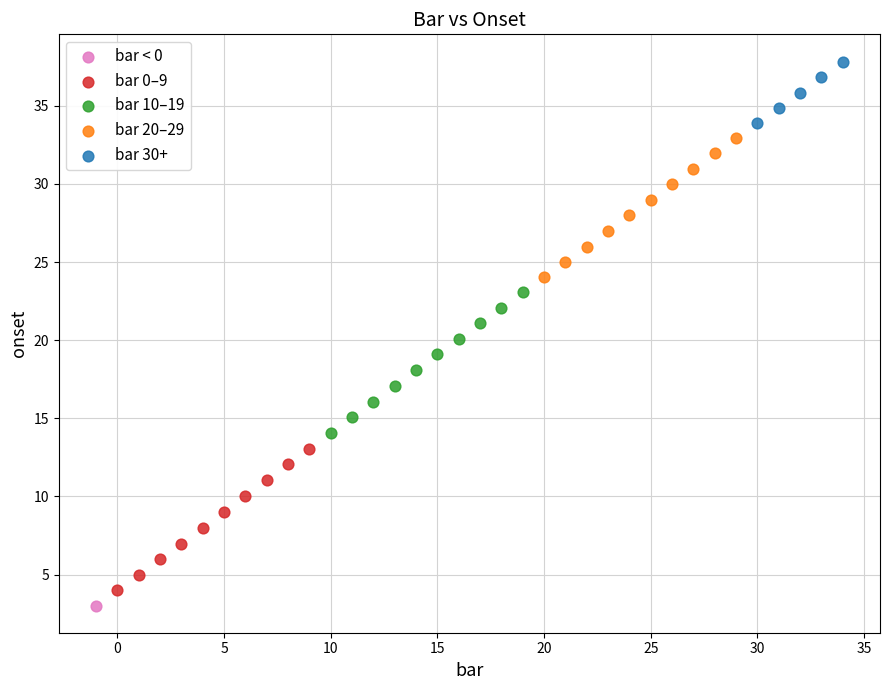

What are all the series names shown in the legend?

bar < 0, bar 0–9, bar 10–19, bar 20–29, bar 30+